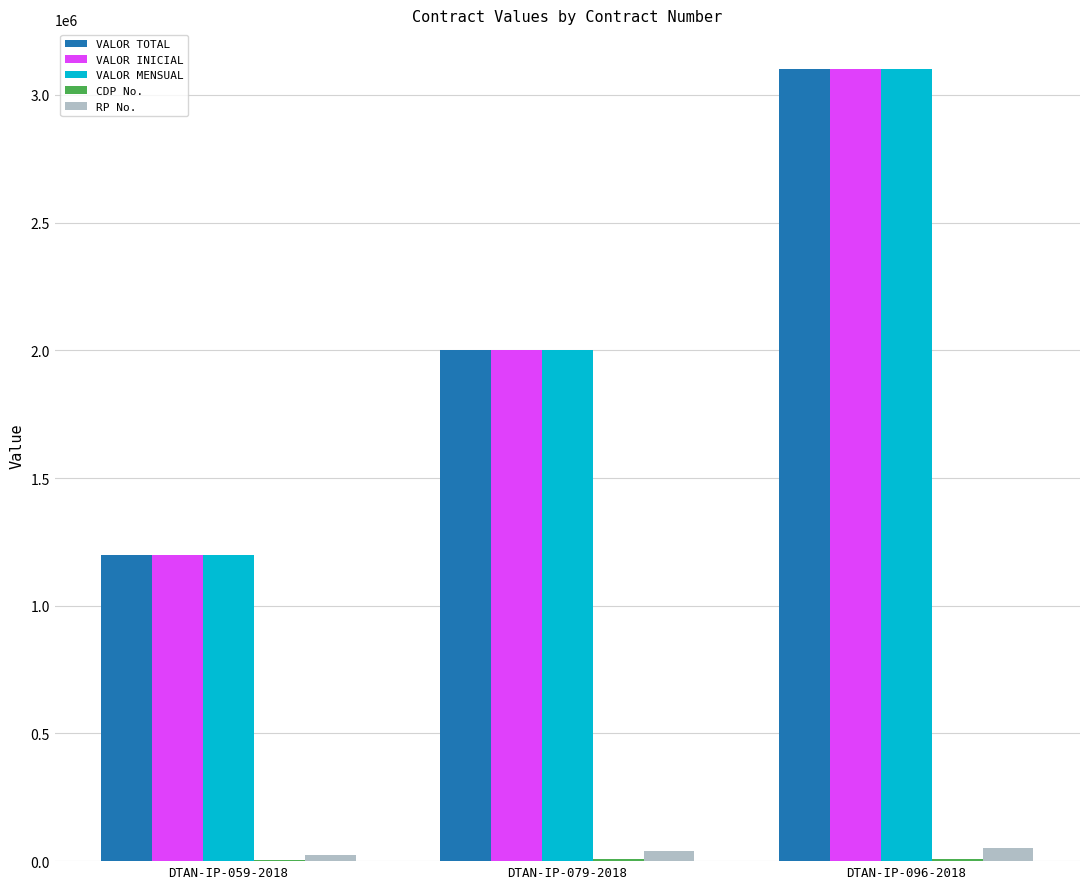

At which category is the sum across all series the highest?

DTAN-IP-096-2018